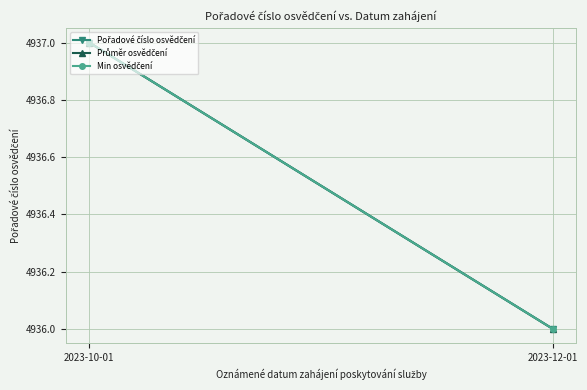

What is the difference between the Min osvědčení values at 2023-12-01 and 2023-10-01?

1